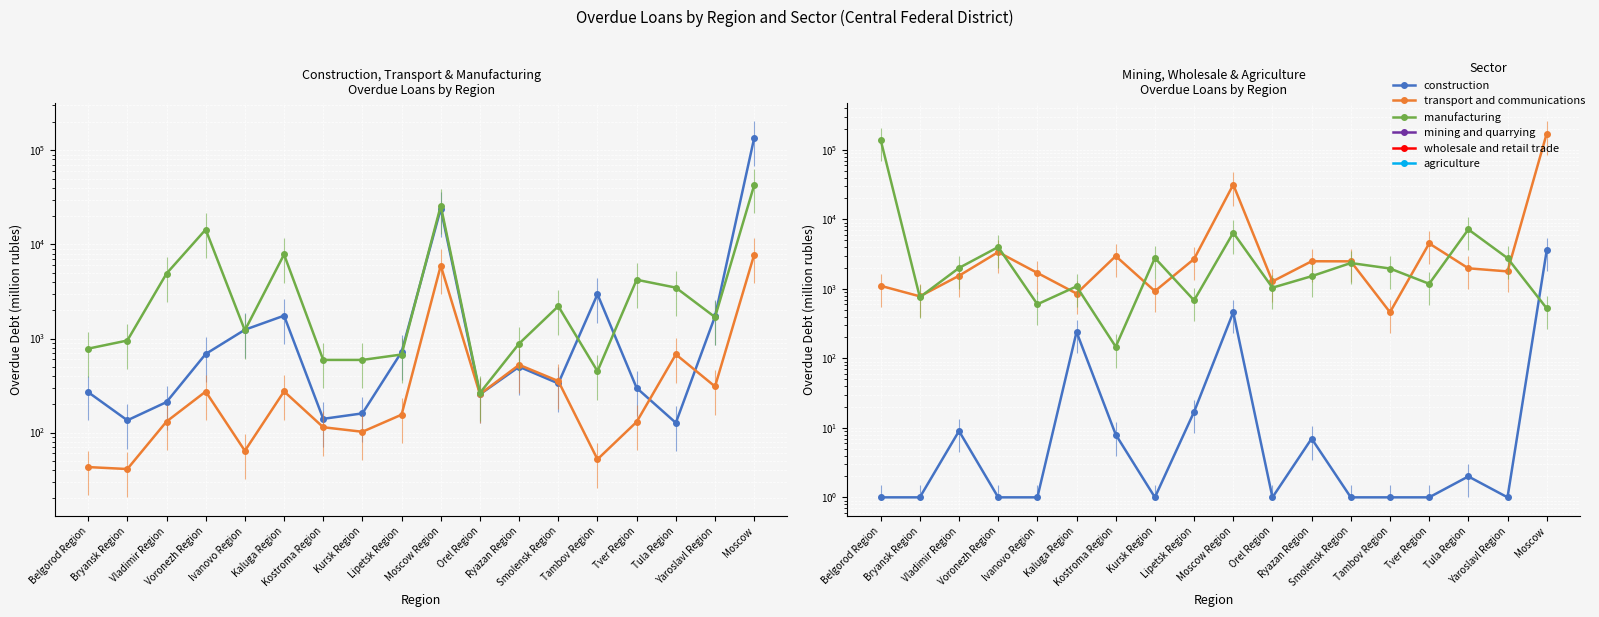

Which series changed the most between Tambov Region and Tula Region?

agriculture